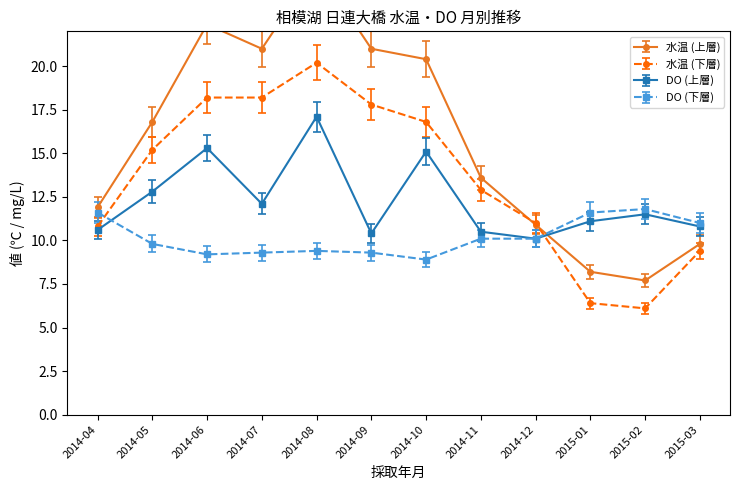

Is the value of 水温 (下層) at 2014-07 greater than the value of DO (下層) at 2015-03?

Yes